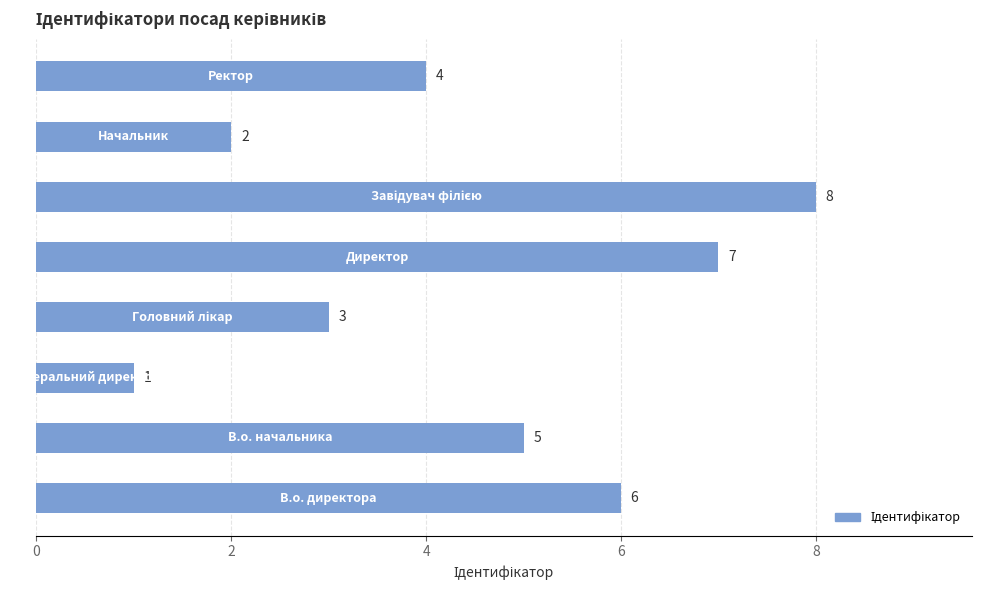

What is the maximum value shown in the chart?

8